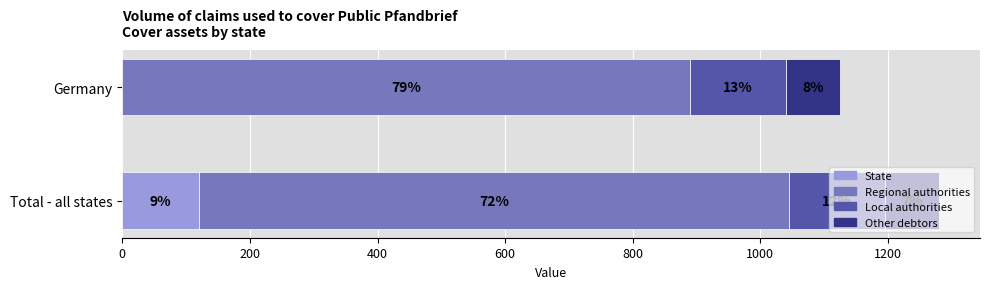

Count the Regional authorities values in the range 890 to 925.

2